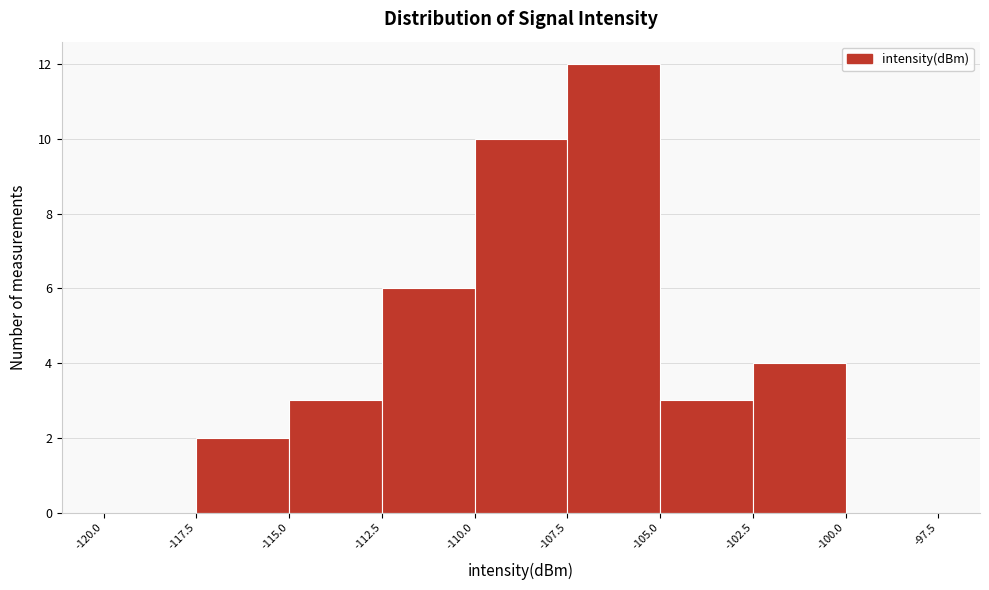

Reading left to right, transcribe this chart: for each bar, give the range it covers on the x-axis and its height. The values are not printed on the chart, so give them approximately, as read against the axis.

-120.0 to -117.5: 0
-117.5 to -115.0: 2
-115.0 to -112.5: 3
-112.5 to -110.0: 6
-110.0 to -107.5: 10
-107.5 to -105.0: 12
-105.0 to -102.5: 3
-102.5 to -100.0: 4
-100.0 to -97.5: 0